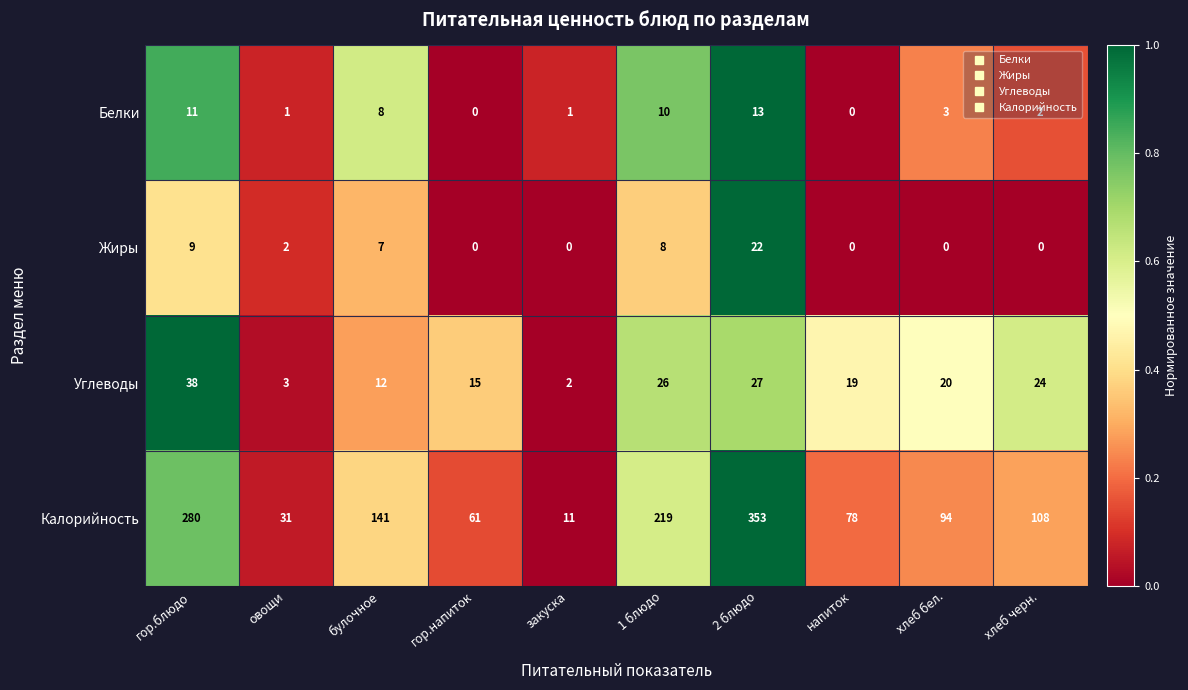

Is it true that Жиры equals 4 at булочное?

False